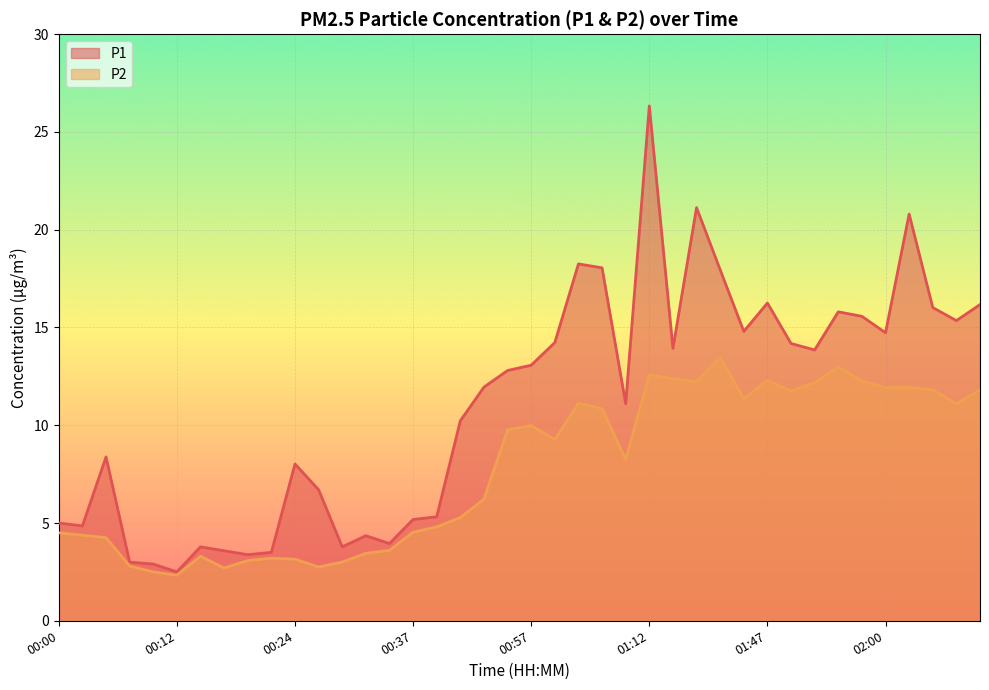

What is the total value across all series at 00:19?

6.5